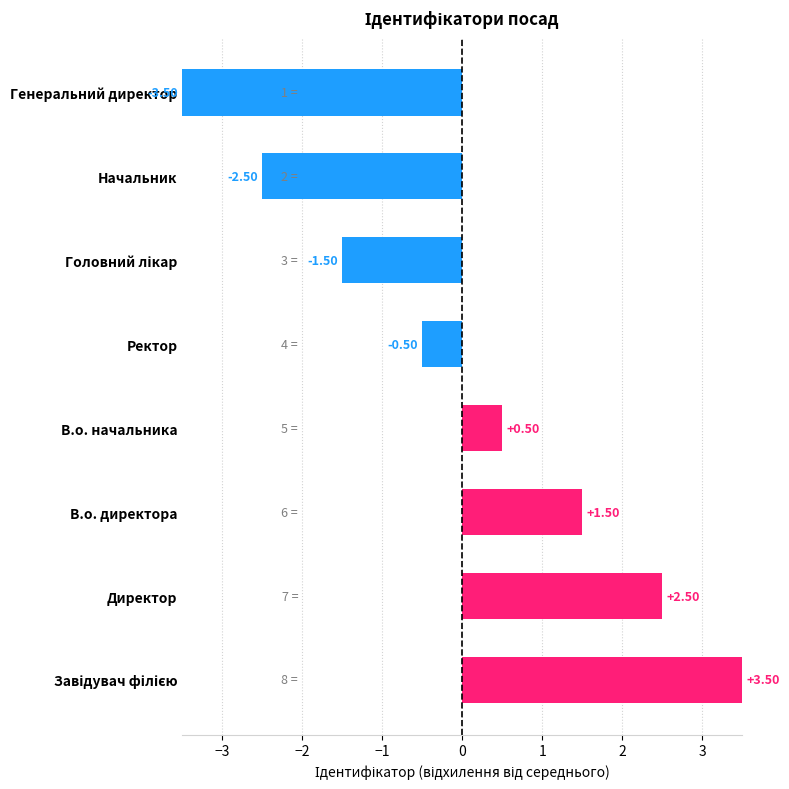

How many distinct data groups are displayed?

1